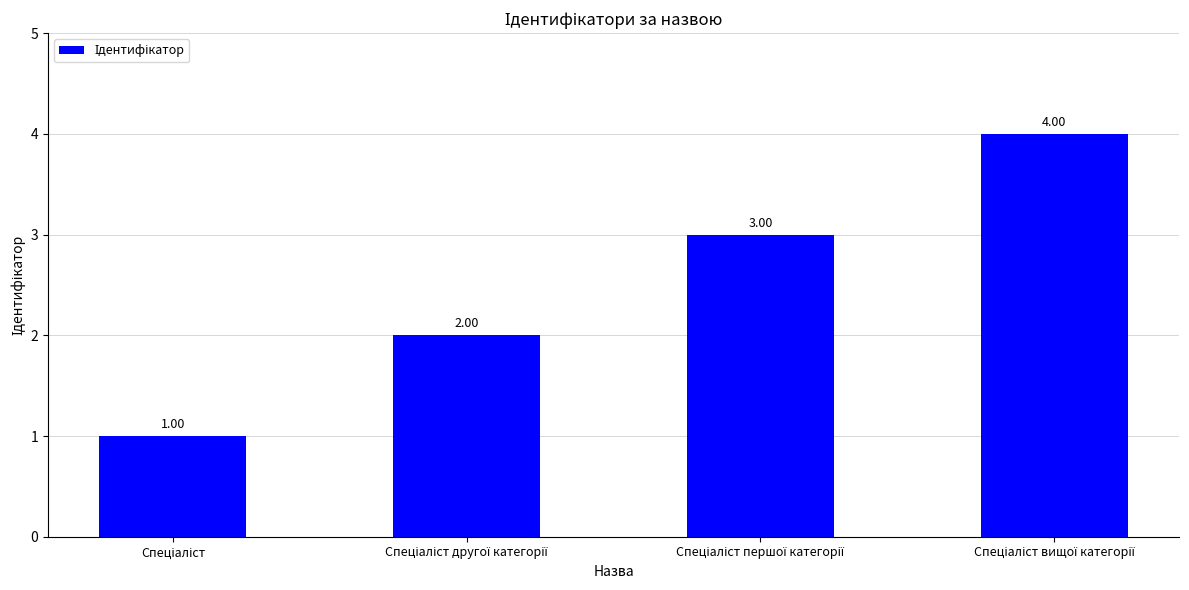

What is the difference between the maximum and minimum values?

3